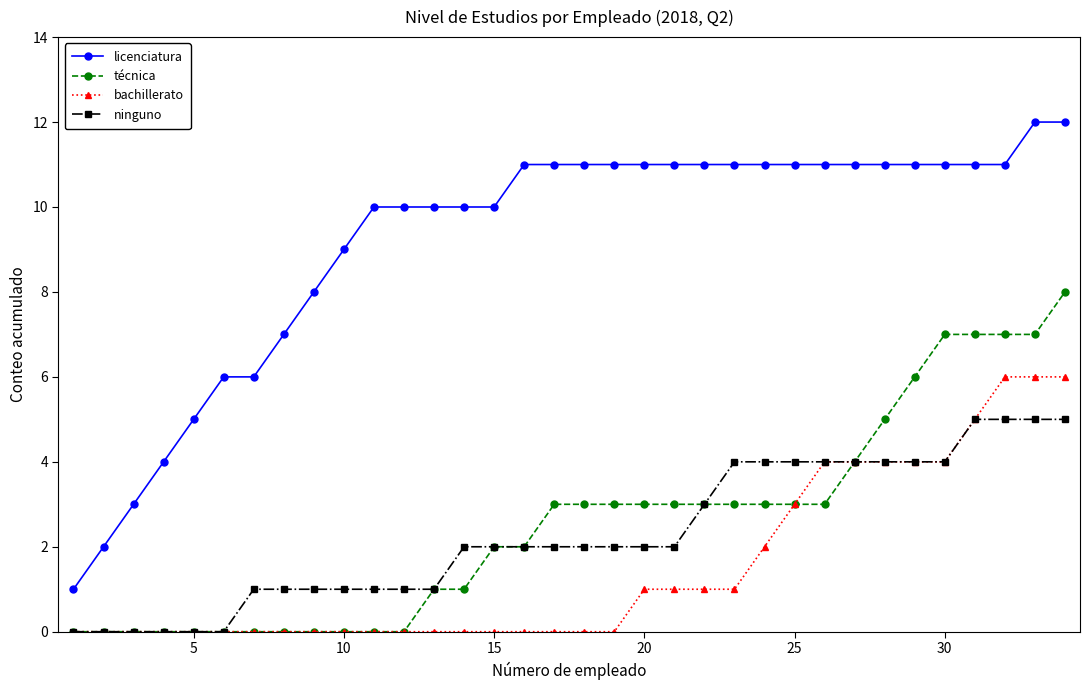

True or false: técnica and licenciatura cross at least once.

False